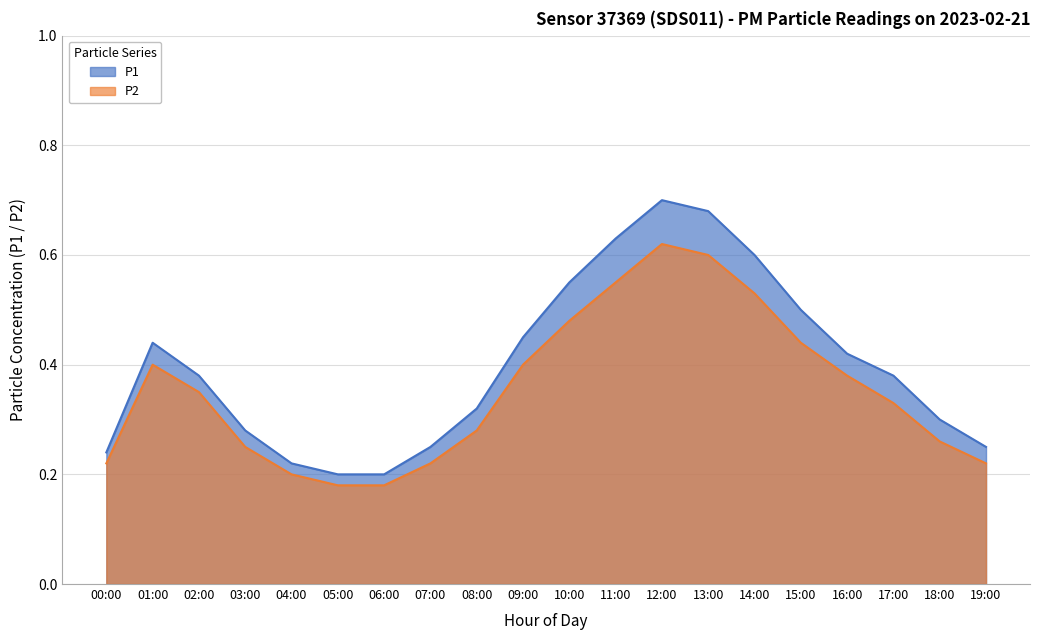

What are all the series names shown in the legend?

P1, P2